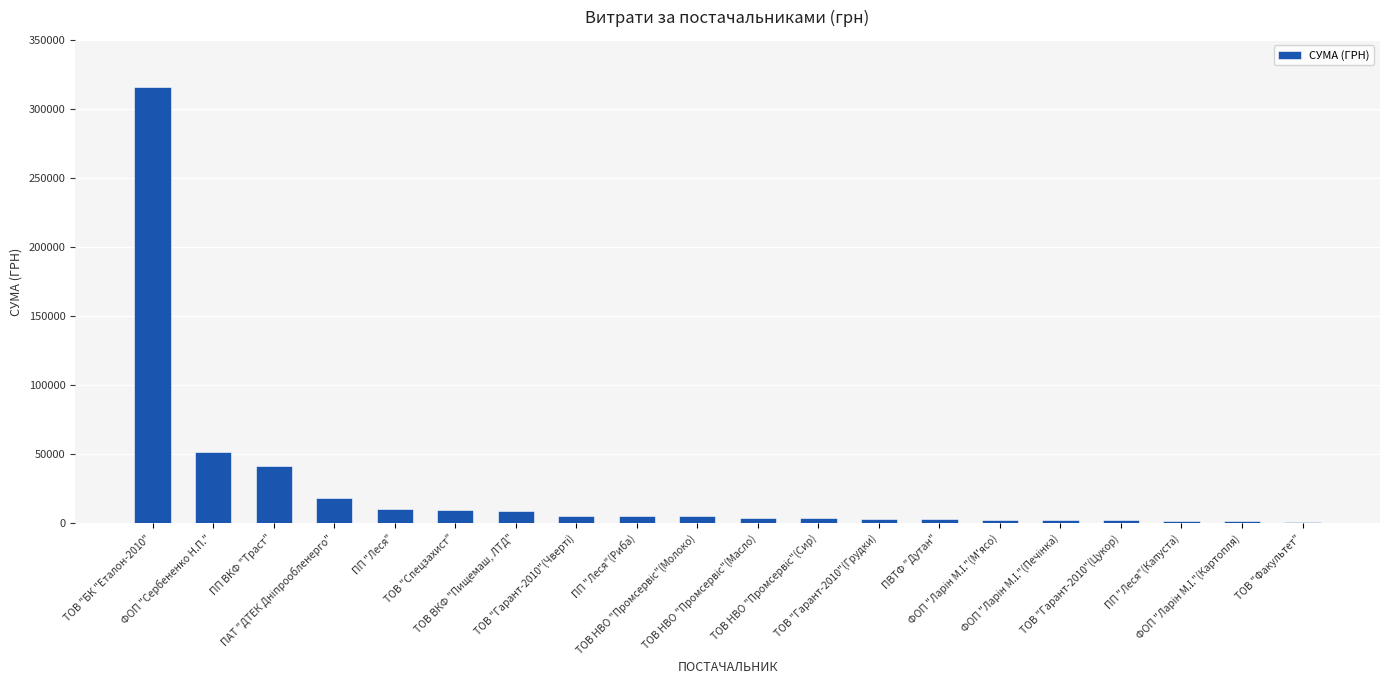

What is the greatest value displayed?

316240.3